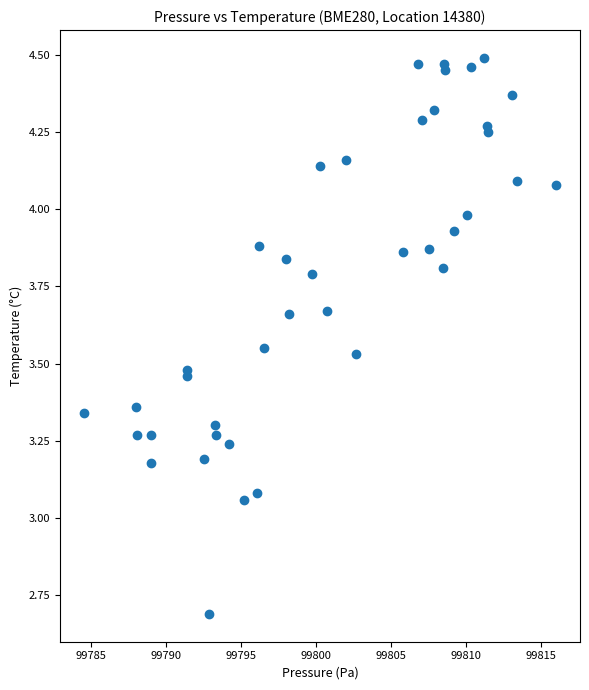

What is the range of Y values (max minus min)?

1.8